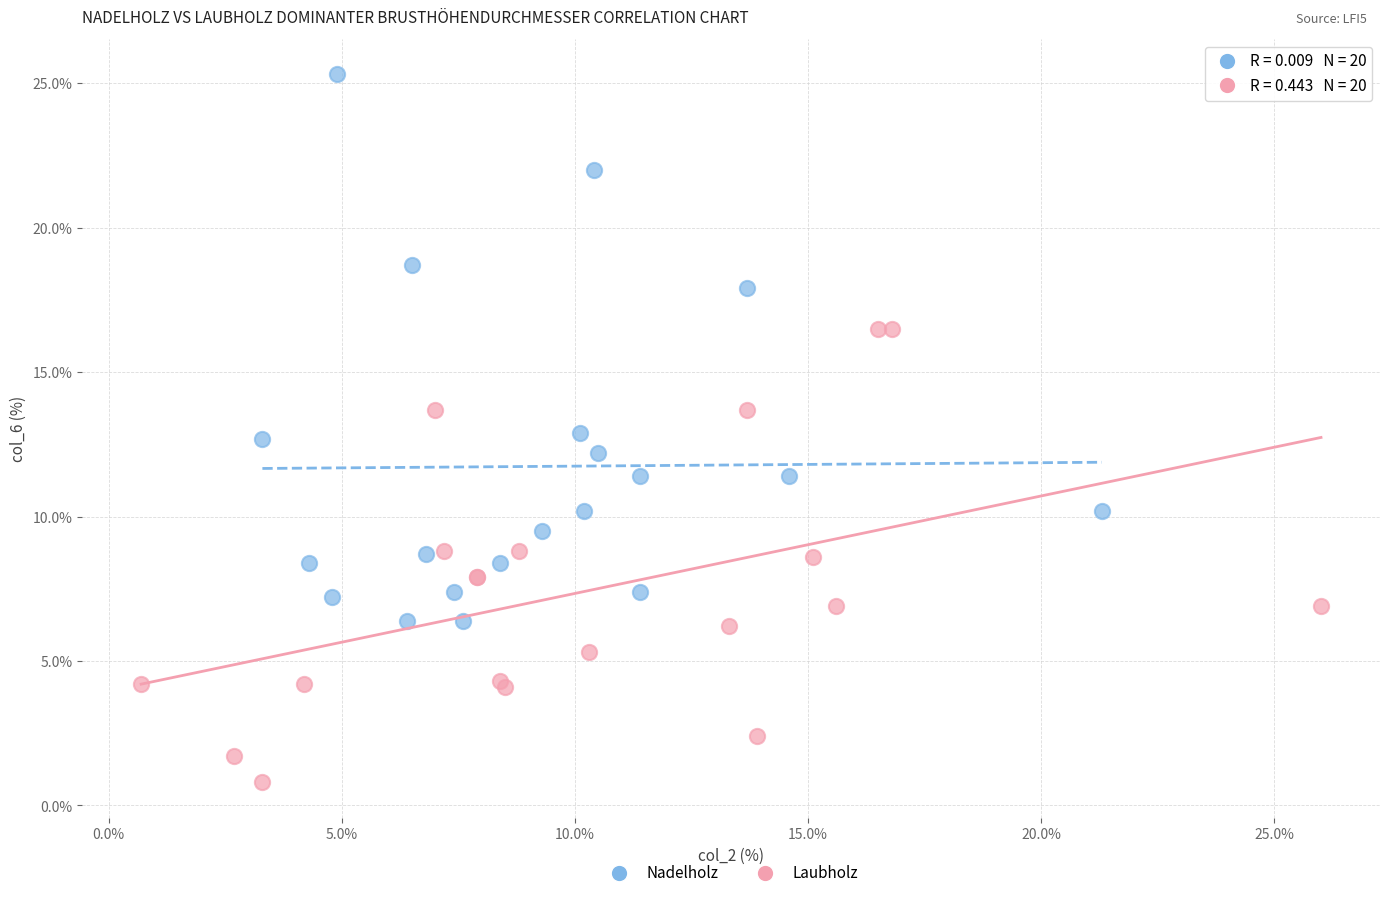

Which series reaches the minimum Y coordinate?

Laubholz